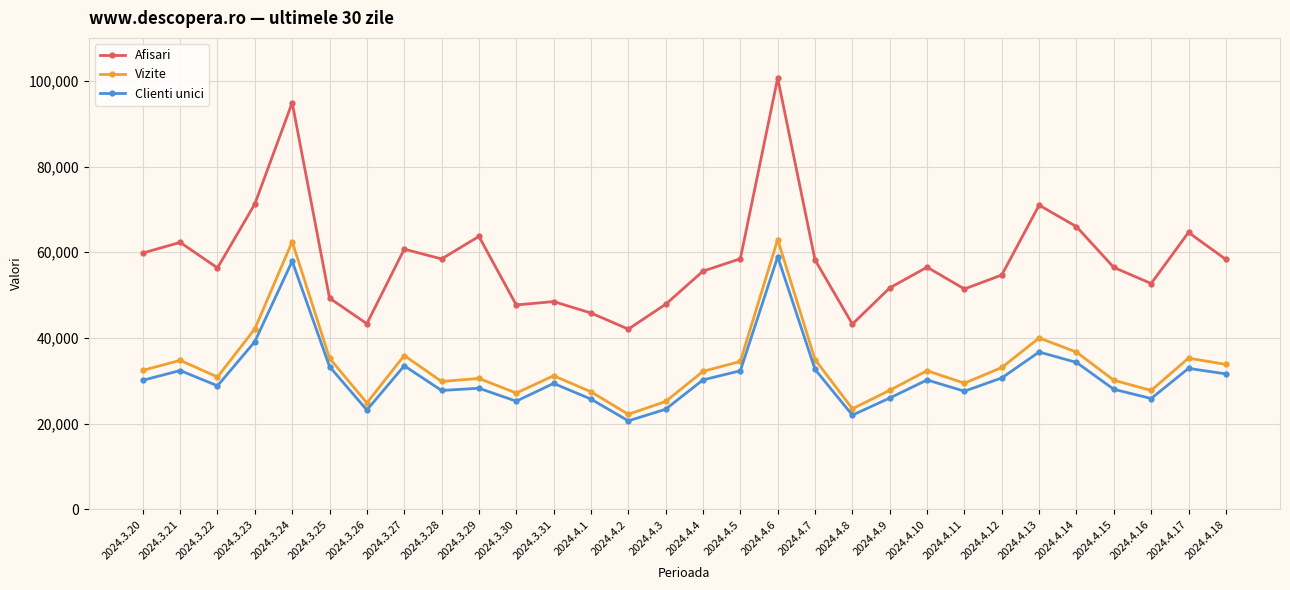

Which series changed the most between 2024.4.5 and 2024.4.16?

Vizite